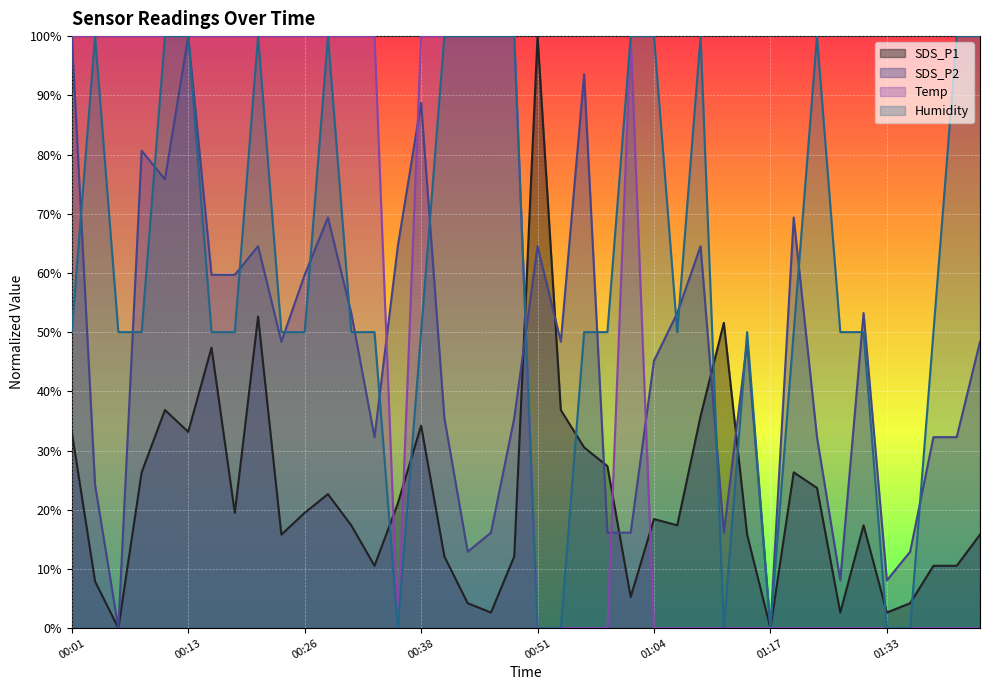

What is the sum of the SDS_P2 values at 00:26 and 00:21?

124.2